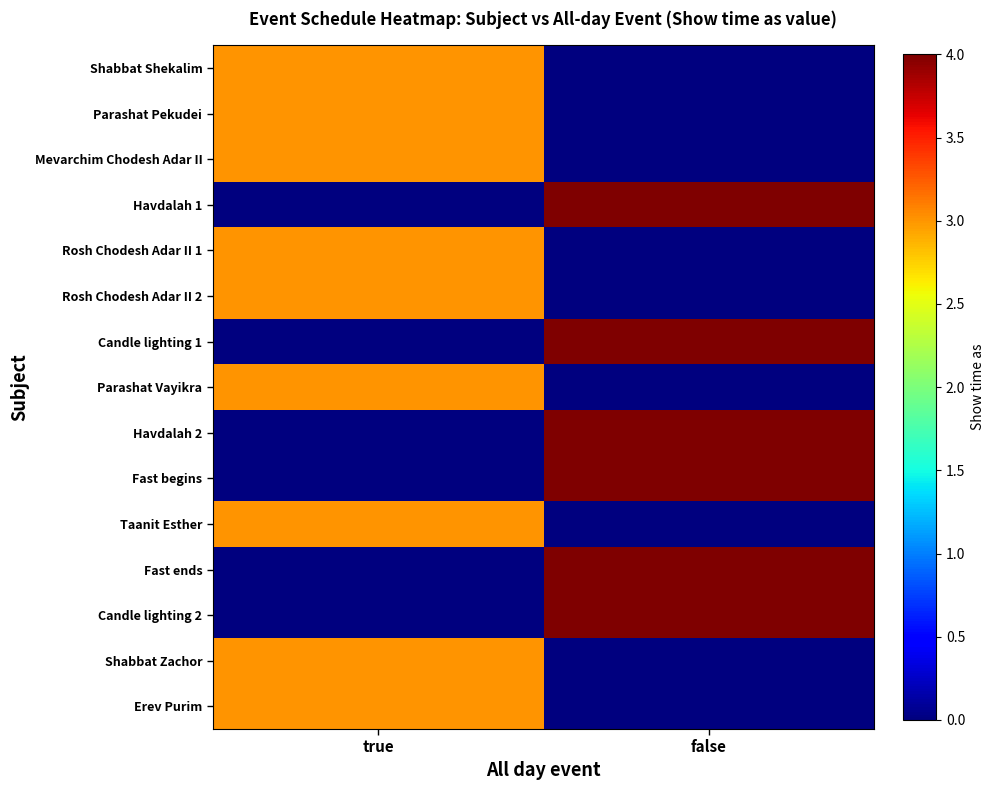

List the series in order of their peak value, highest first.

Havdalah 1, Candle lighting 1, Havdalah 2, Fast begins, Fast ends, Candle lighting 2, Shabbat Shekalim, Parashat Pekudei, Mevarchim Chodesh Adar II, Rosh Chodesh Adar II 1, Rosh Chodesh Adar II 2, Parashat Vayikra, Taanit Esther, Shabbat Zachor, Erev Purim